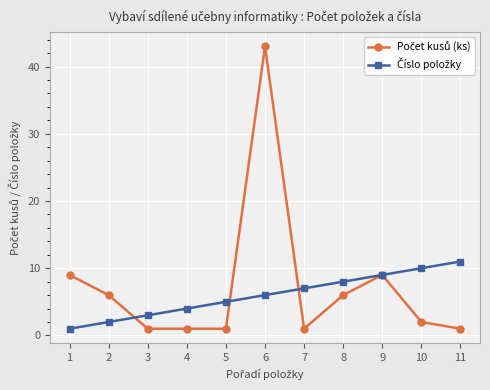

What is the greatest value displayed?

43